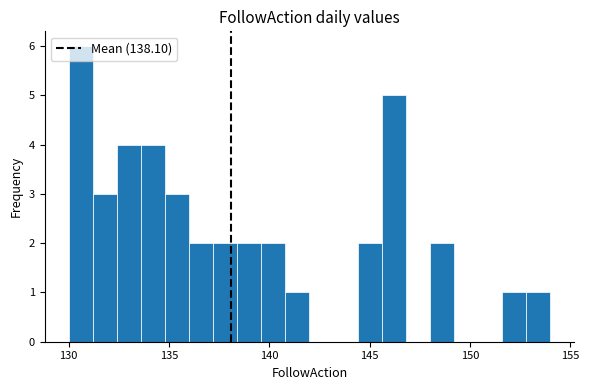

Read against the x-axis, roughly where is the centre of the tallest bar?

130.5